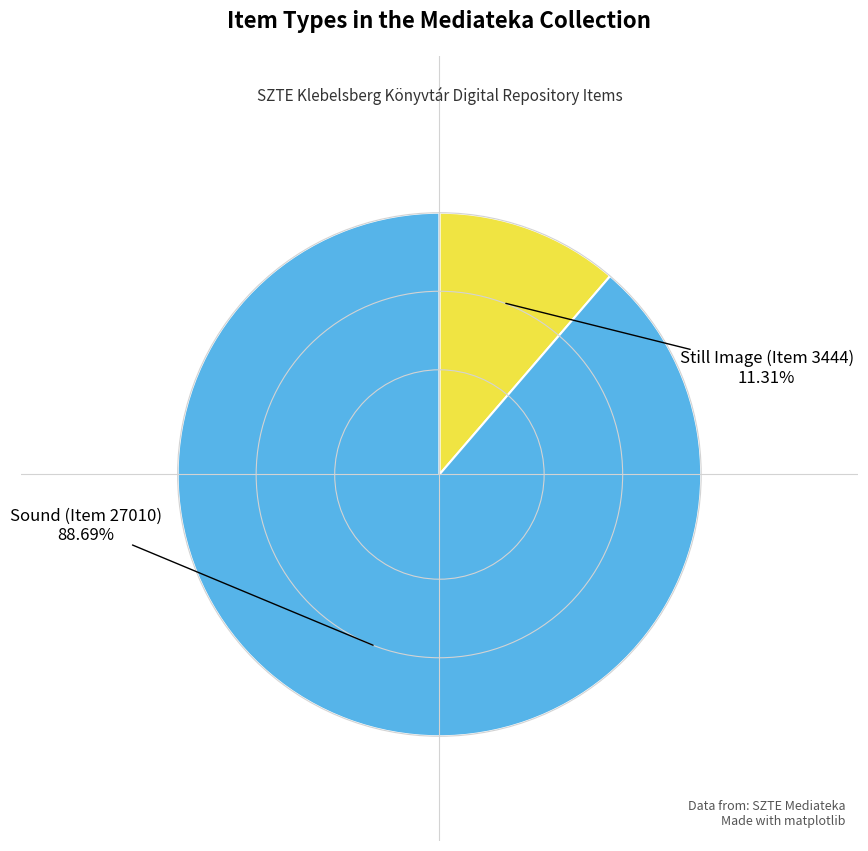

Approximately how many times larger is the value at Sound (Item 27010) compared to Still Image (Item 3444)?

7.8